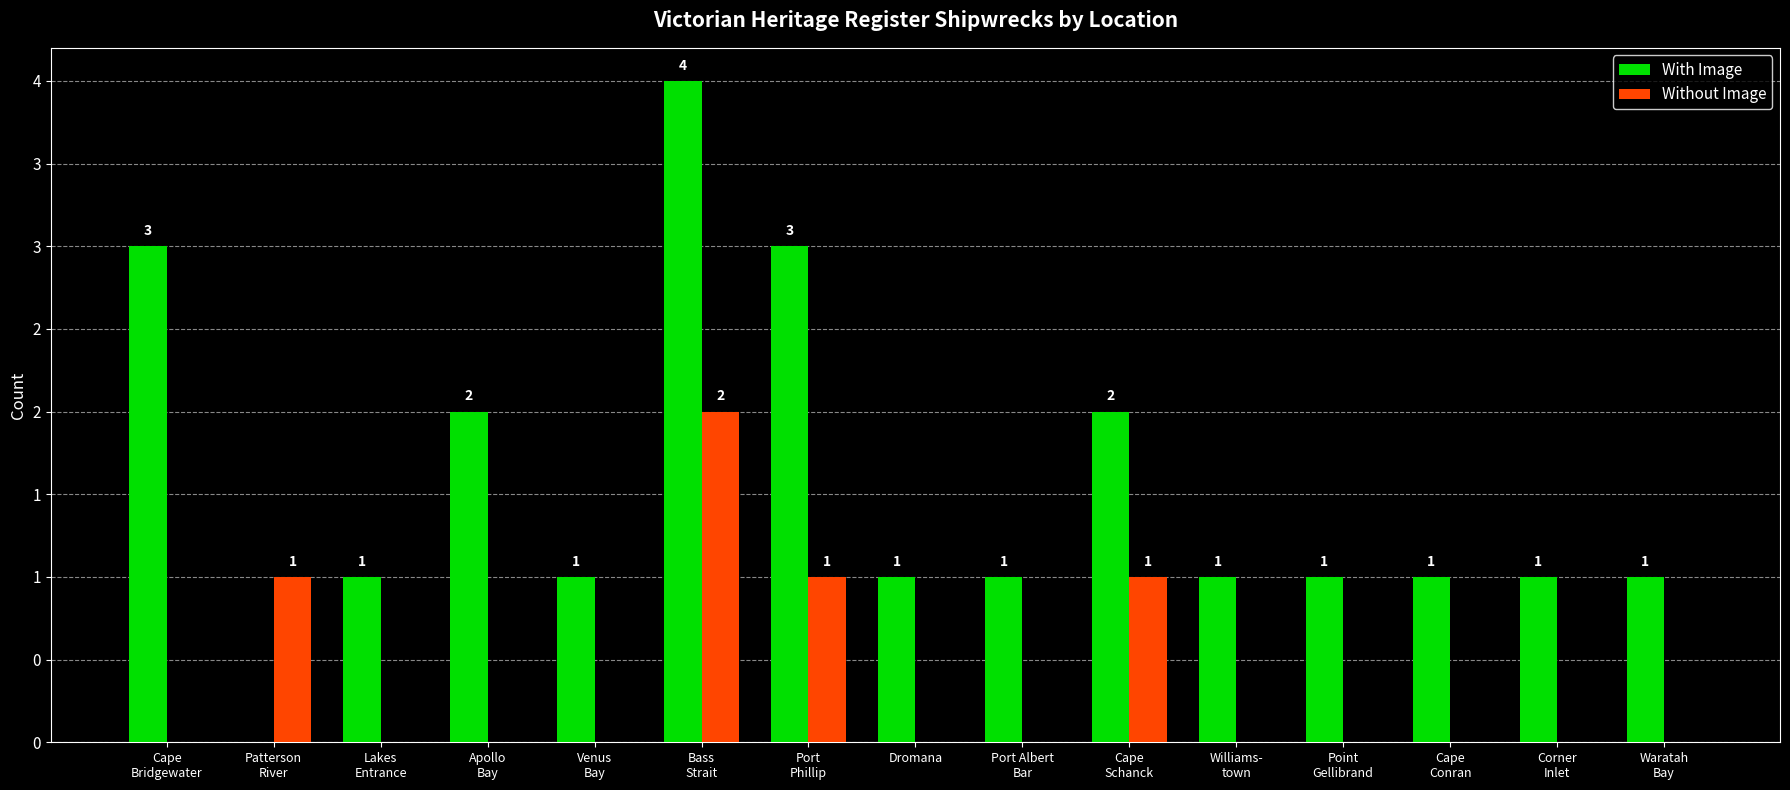

Between Apollo
Bay and Bass
Strait, which series saw the biggest shift?

With Image